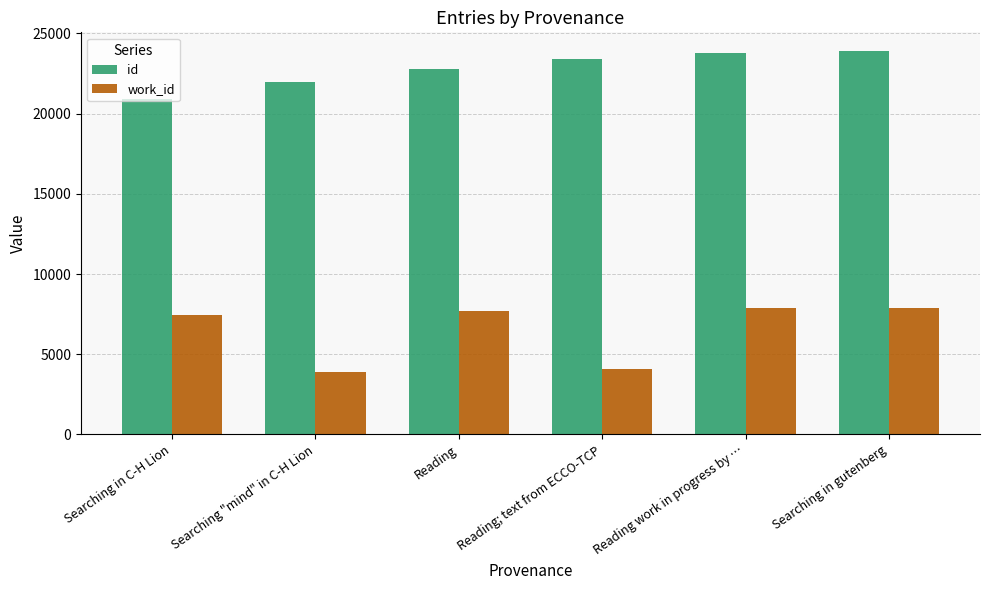

What is the lowest value of the work_id series?

3893